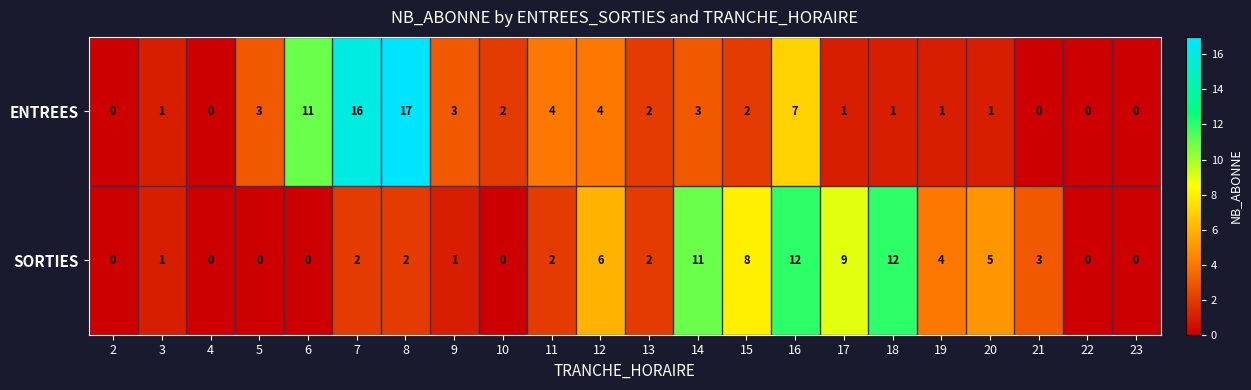

How many data points does each series have?

22